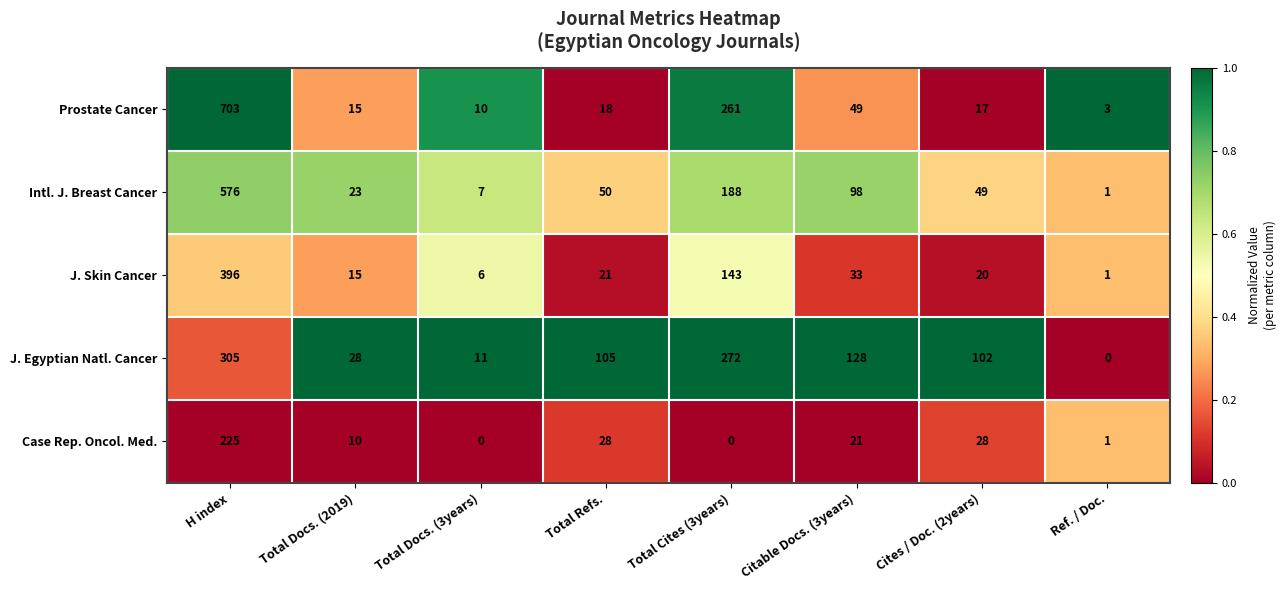

What is the average value of the Case Rep. Oncol. Med. series?

39